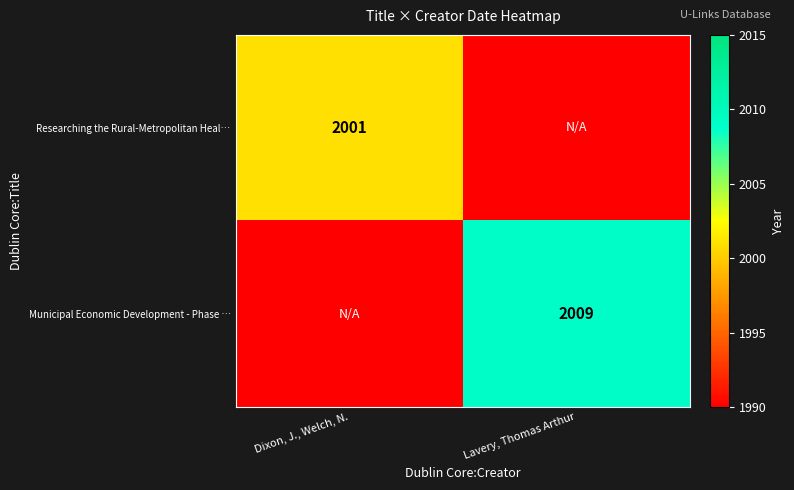

True or false: Researching the Rural-Metropolitan Heal… has a value of 2001 at Dixon, J., Welch, N..

True